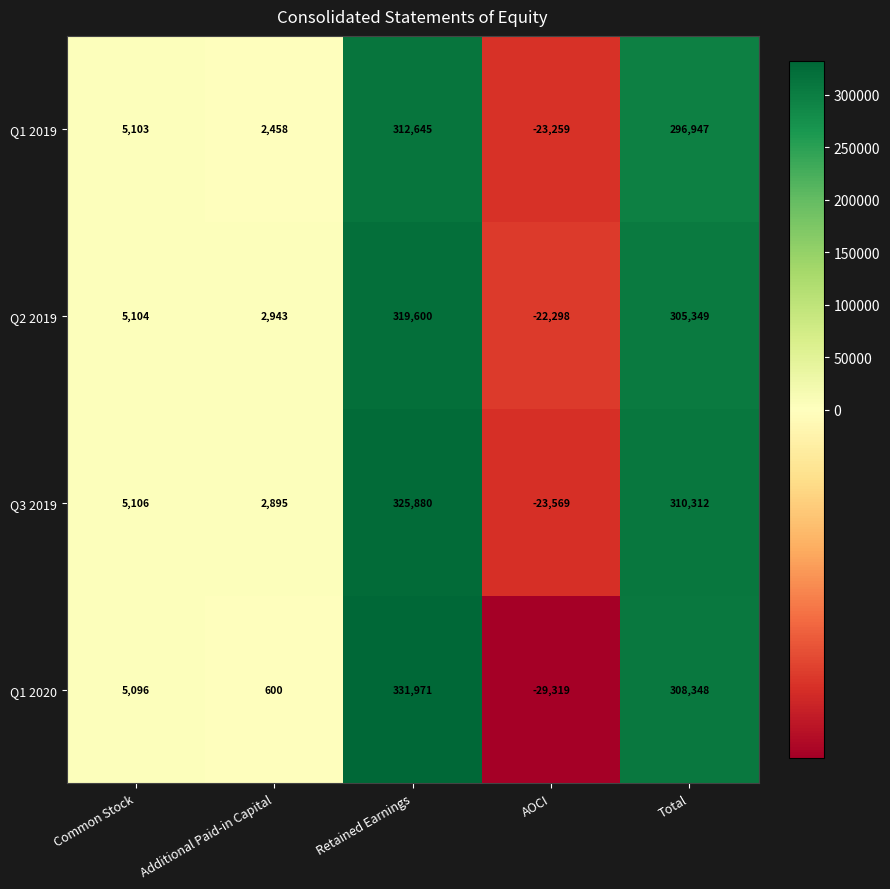

What value does the Q1 2020 series have at Total?

308348